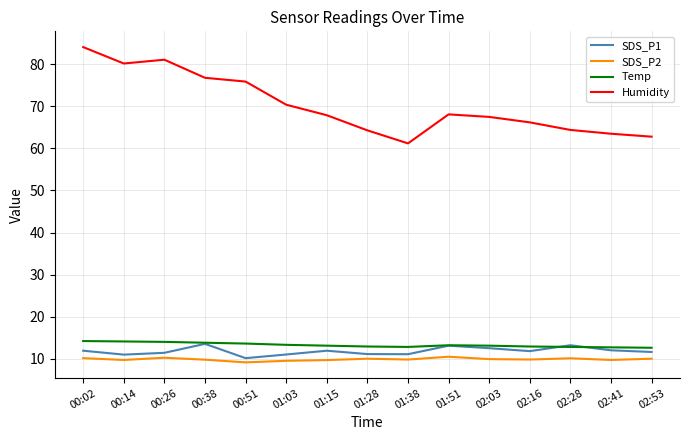

At which label is Humidity closest to 72?

01:03